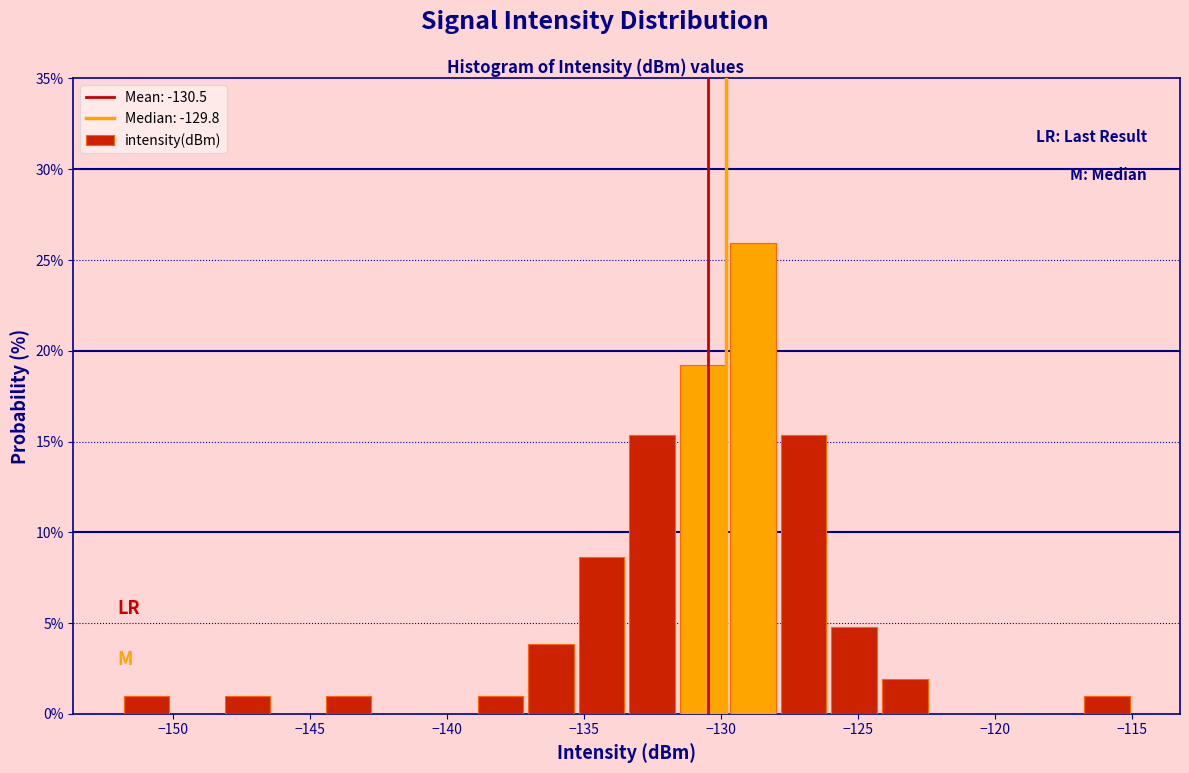

Around what value on the x-axis is the tallest bar? Give the approximate position of its centre, as read against the axis.

-129.0